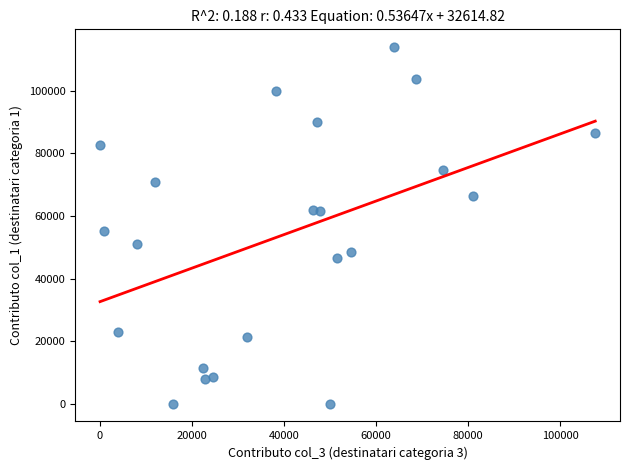

What is the range of X values (max minus min)?

107600.0